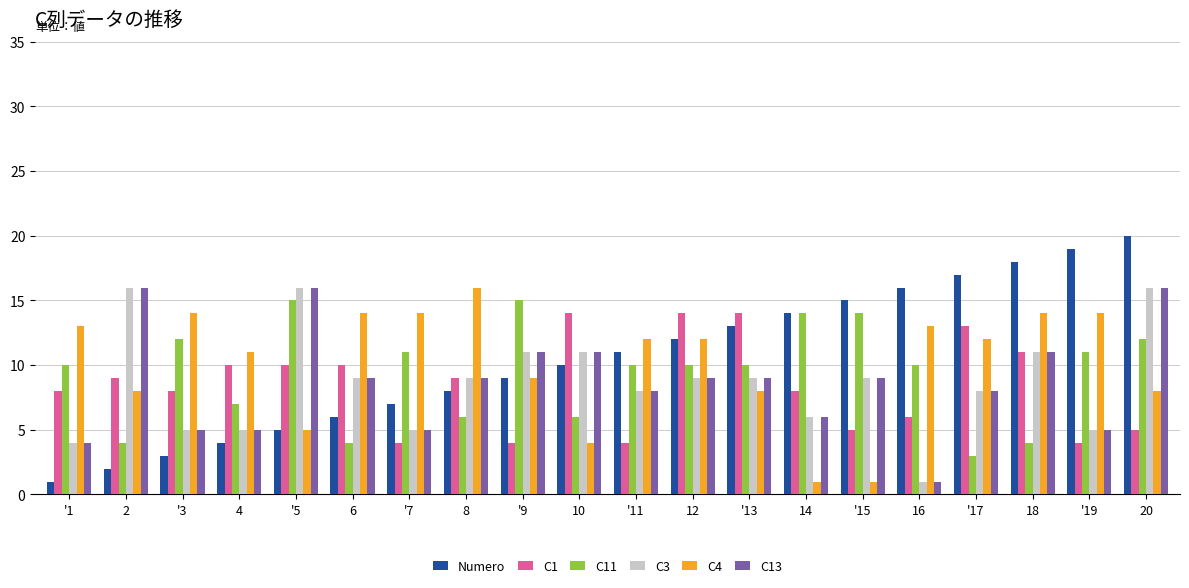

At which label does C13 first exceed 9?

2